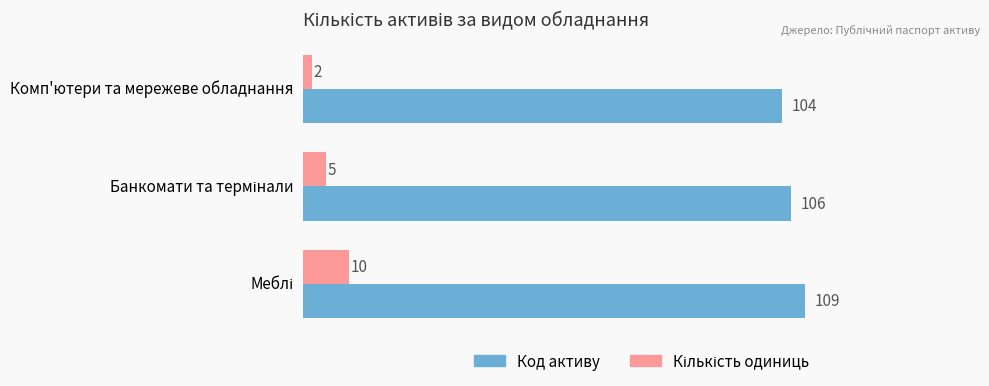

At how many categories does at least one series exceed 5?

3